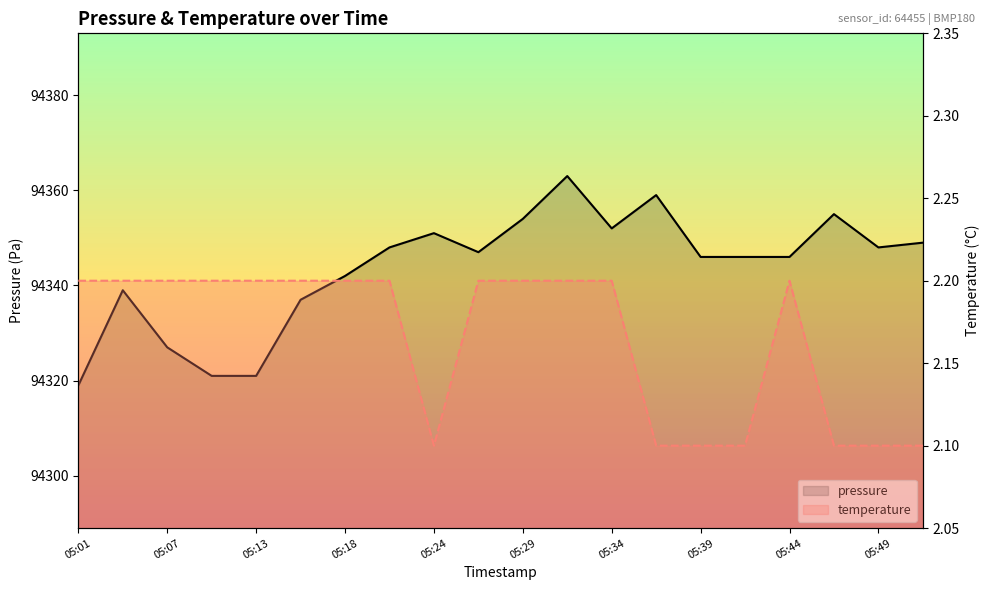

How many categories are shown in the chart?

20